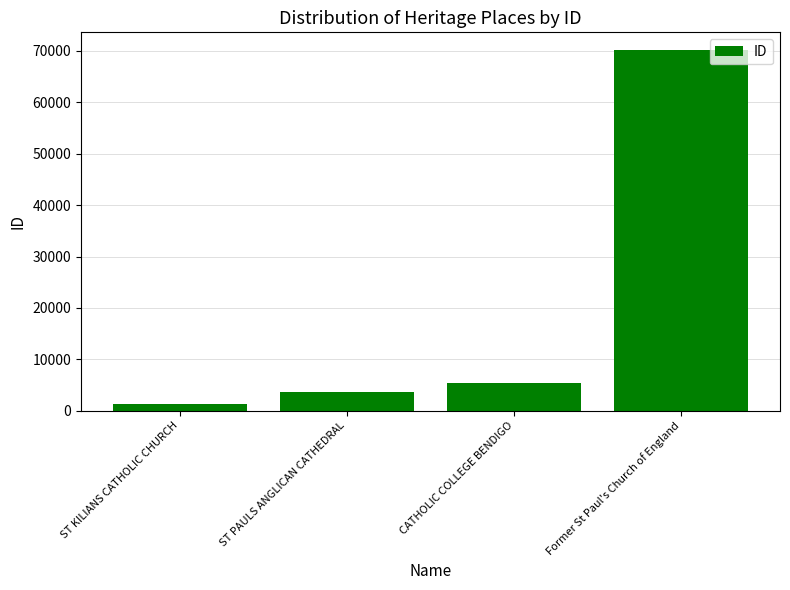

What is the change in value from ST KILIANS CATHOLIC CHURCH to CATHOLIC COLLEGE BENDIGO?

+4193